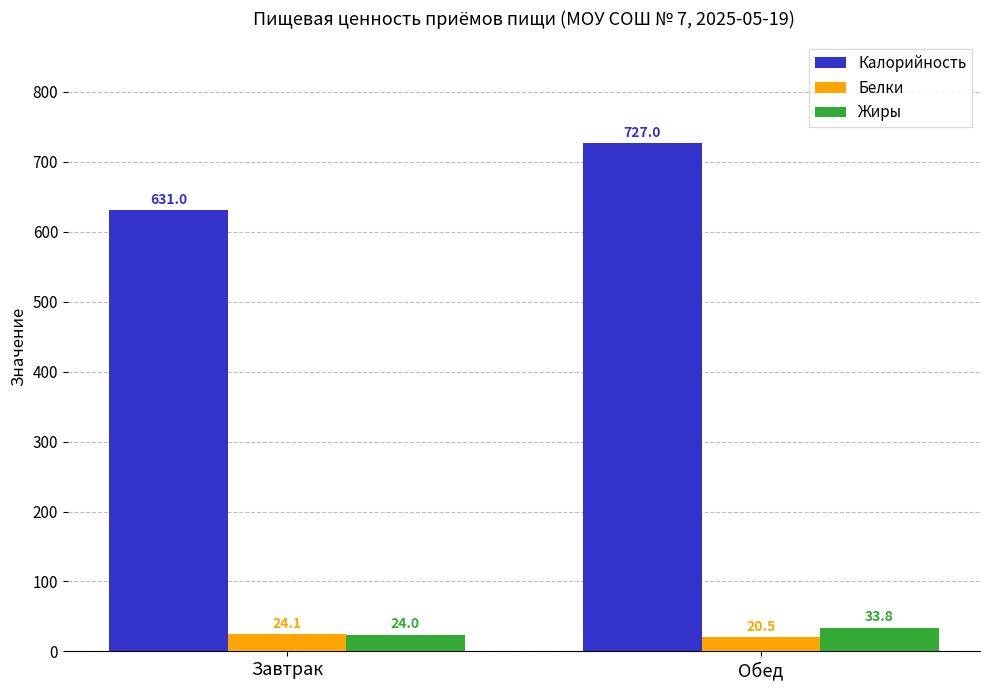

What is the difference between the highest and lowest values at Завтрак?

607.0